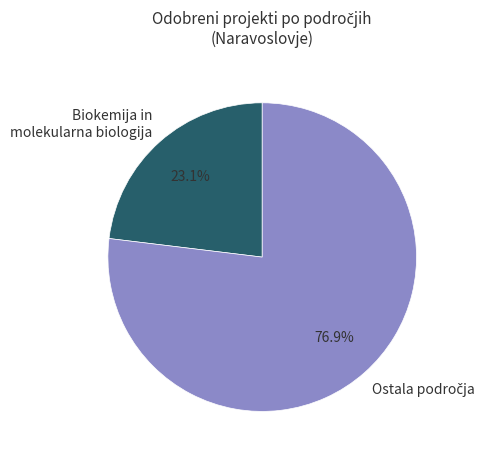

To the nearest percent, what percentage of the pie is Biokemija in molekularna biologija?

23%